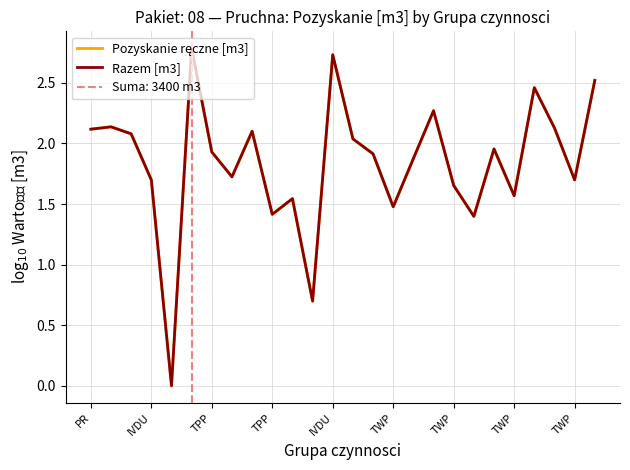

True or false: Pozyskanie ręczne [m3] and Razem [m3] cross at least once.

False